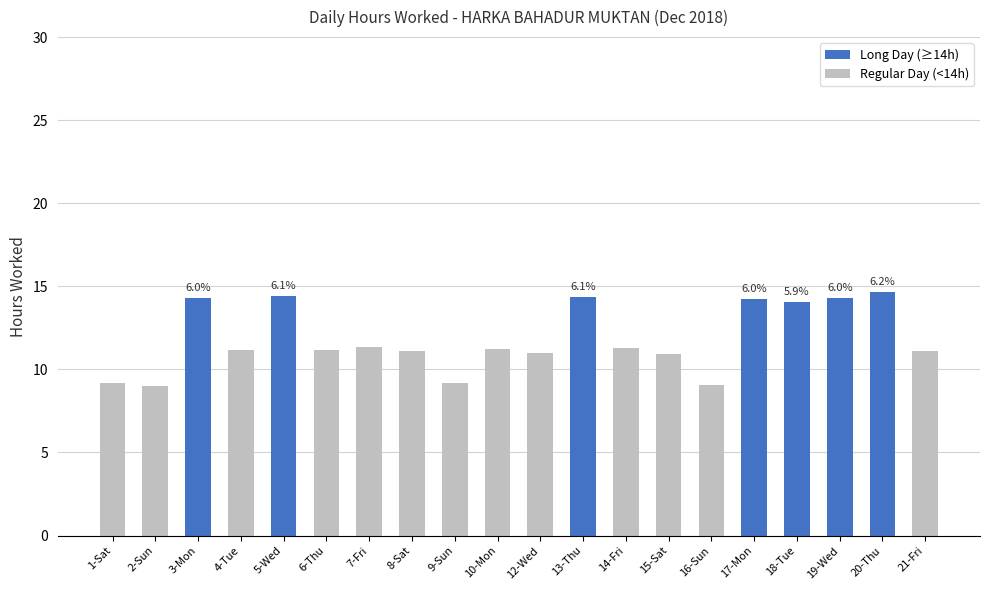

Does the chart contain any negative values?

No